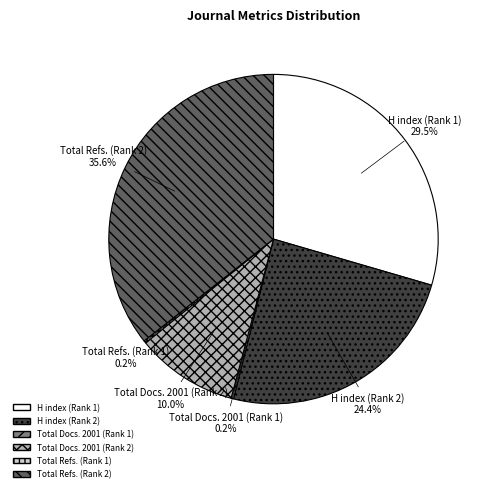

What is the ratio of the value at Total Refs. (Rank 2) to the value at H index (Rank 1)?

1.2